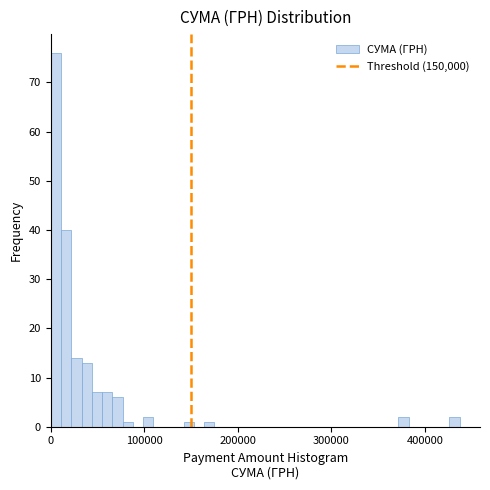

Read against the x-axis, roughly where is the centre of the tallest bar?

10000